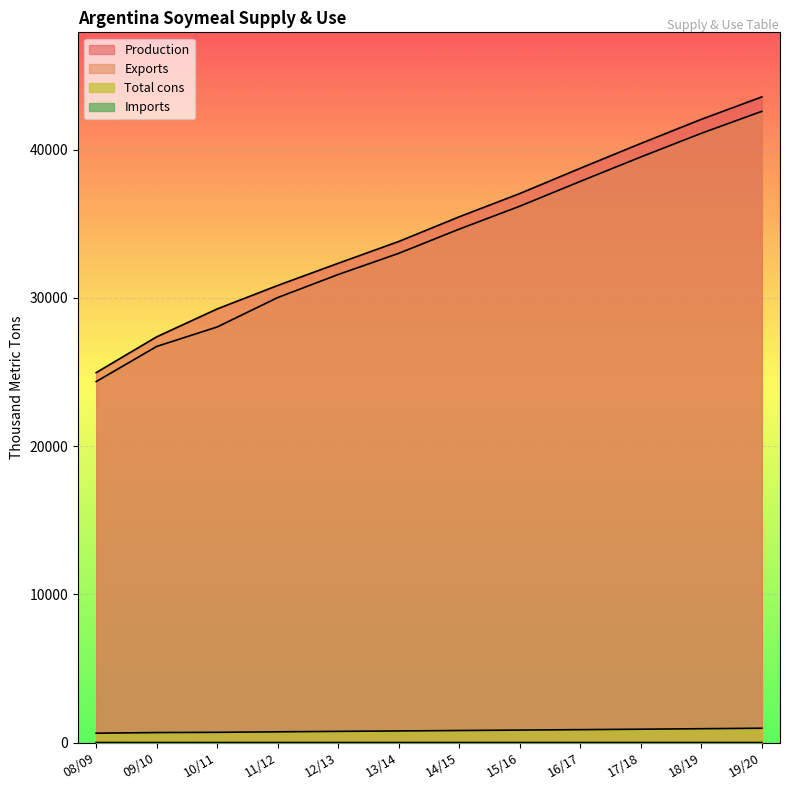

Reading left to right, what are all the values shown in this chart?

Production: 24954	27370	29251	30833	32330	33800	35466	37033	38739	40412	42040	43552
Imports: 4	2	1	1	1	1	1	1	1	1	1	1
Exports: 24350	26720	28035	30018	31573	33001	34635	36180	37853	39500	41097	42578
Total cons: 634	675	692	726	757	785	814	843	872	902	935	969